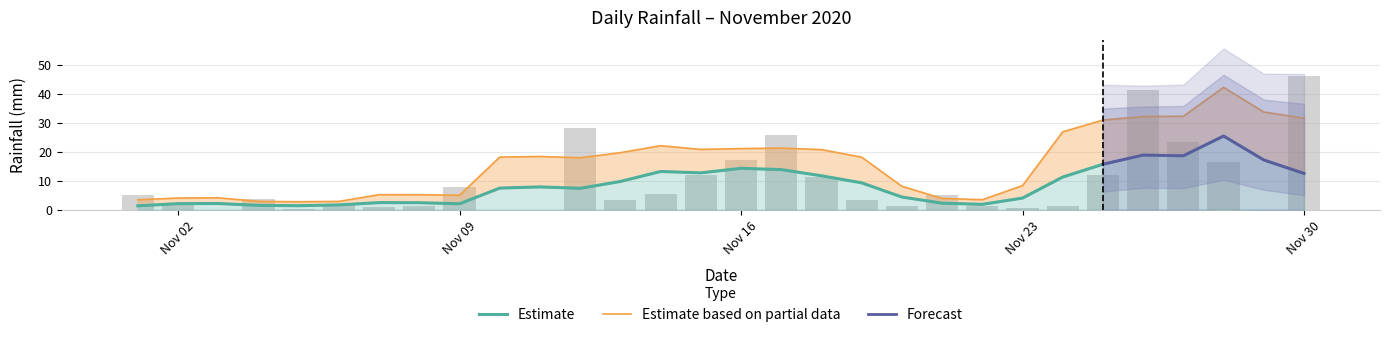

List the labels in order of value, largest first.

2020-11-30, 2020-11-26, 2020-11-12, 2020-11-17, 2020-11-27, 2020-11-16, 2020-11-28, 2020-11-25, 2020-11-15, 2020-11-18, 2020-11-09, 2020-11-14, 2020-11-01, 2020-11-21, 2020-11-04, 2020-11-13, 2020-11-19, 2020-11-06, 2020-11-02, 2020-11-08, 2020-11-20, 2020-11-22, 2020-11-24, 2020-11-07, 2020-11-23, 2020-11-05, 2020-11-03, 2020-11-10, 2020-11-11, 2020-11-29